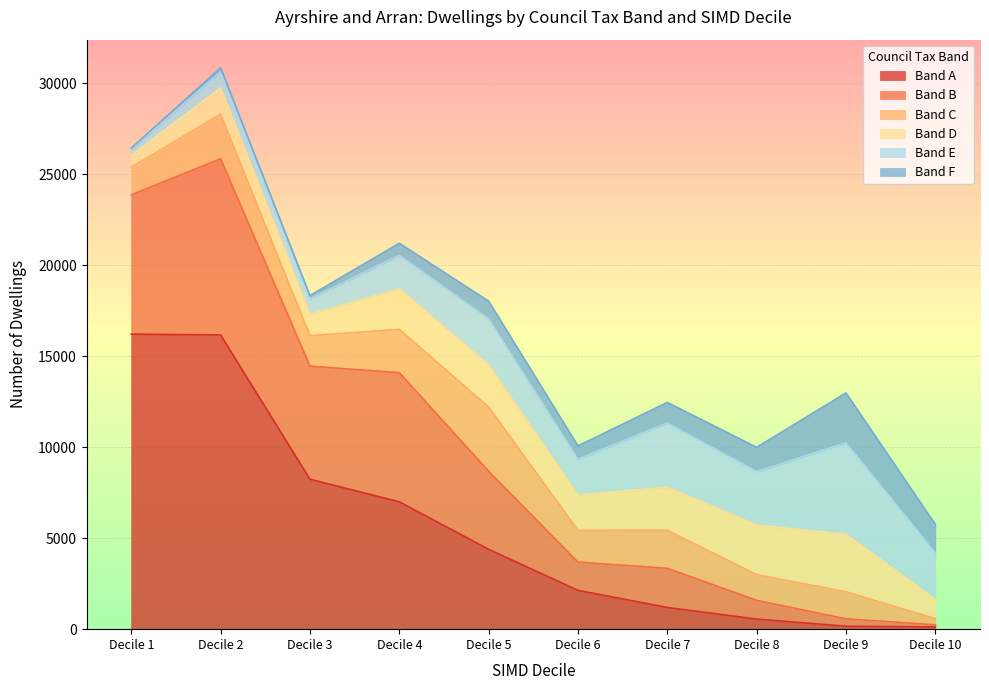

At which label does Band B reach its peak?

Decile 2